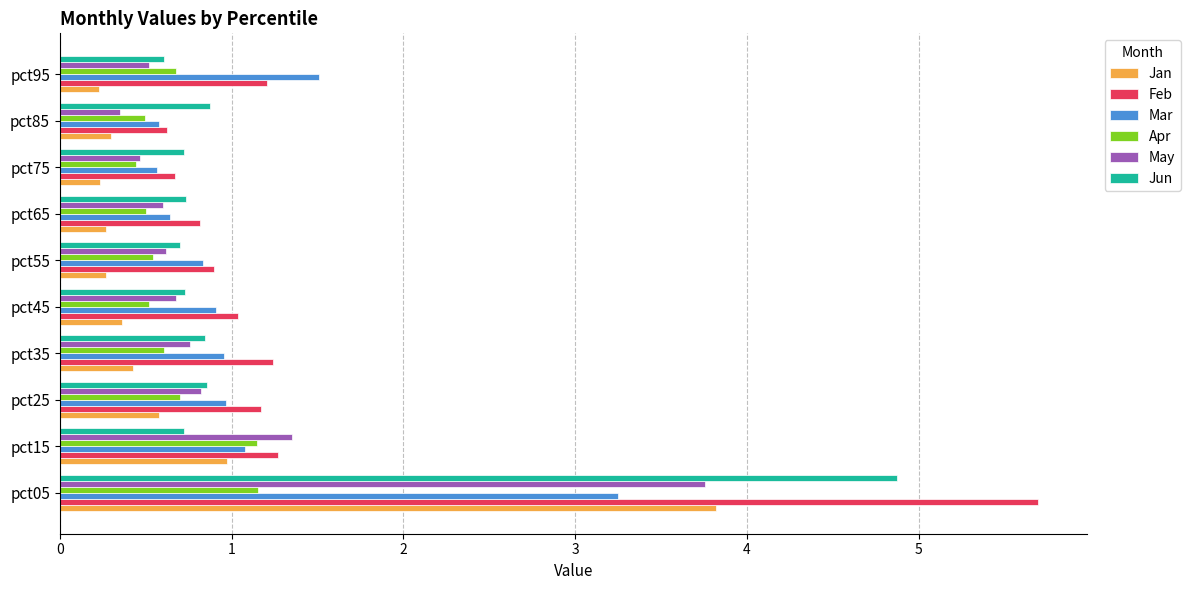

The value of Jun at pct65 is 0.7. True or false?

True